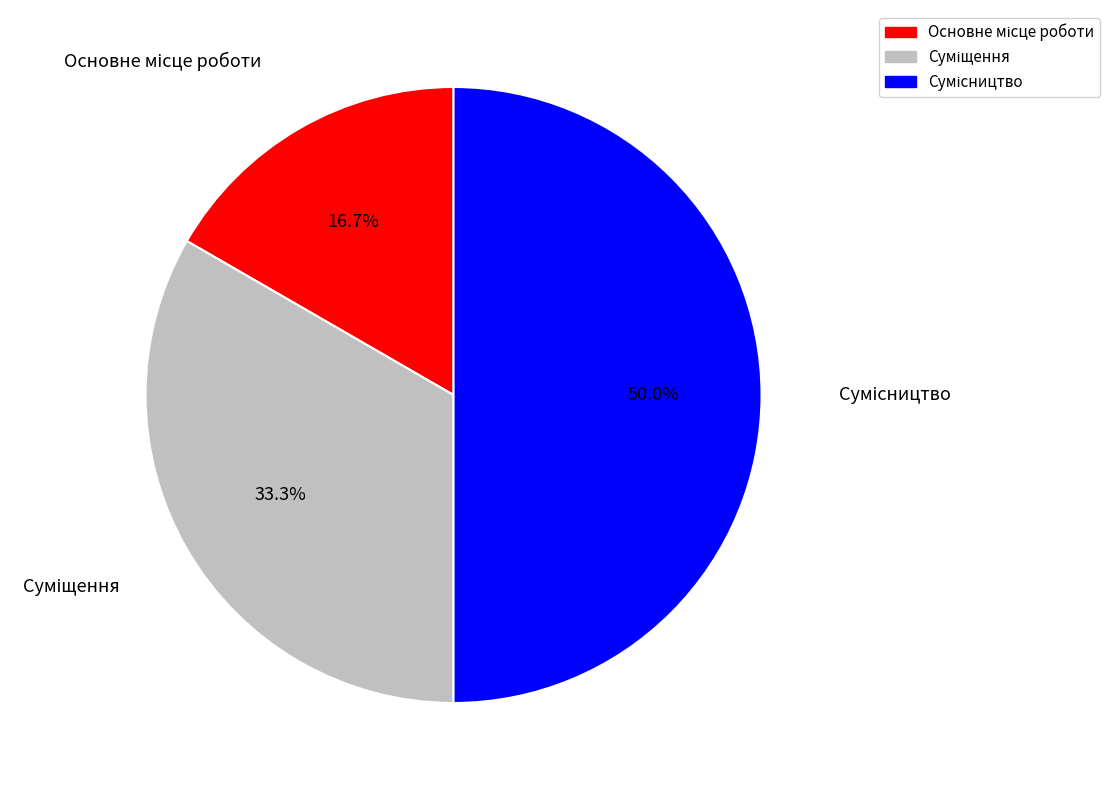

How many segments does this pie chart have?

3